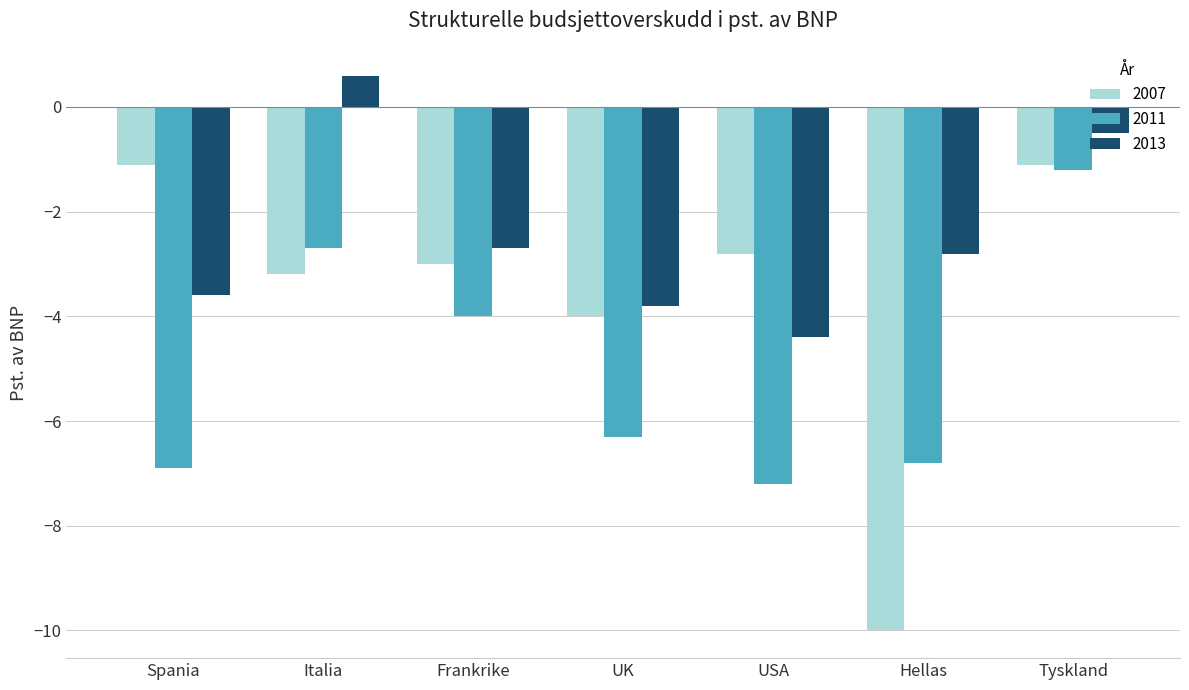

At how many categories does at least one series exceed -8?

7